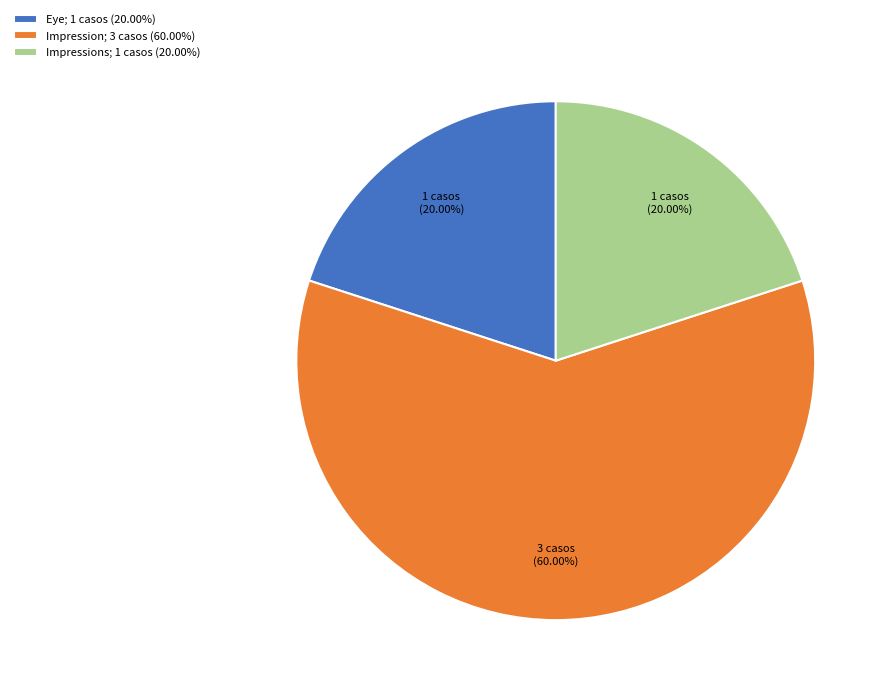

Is there any slice that represents more than half of the pie?

Yes